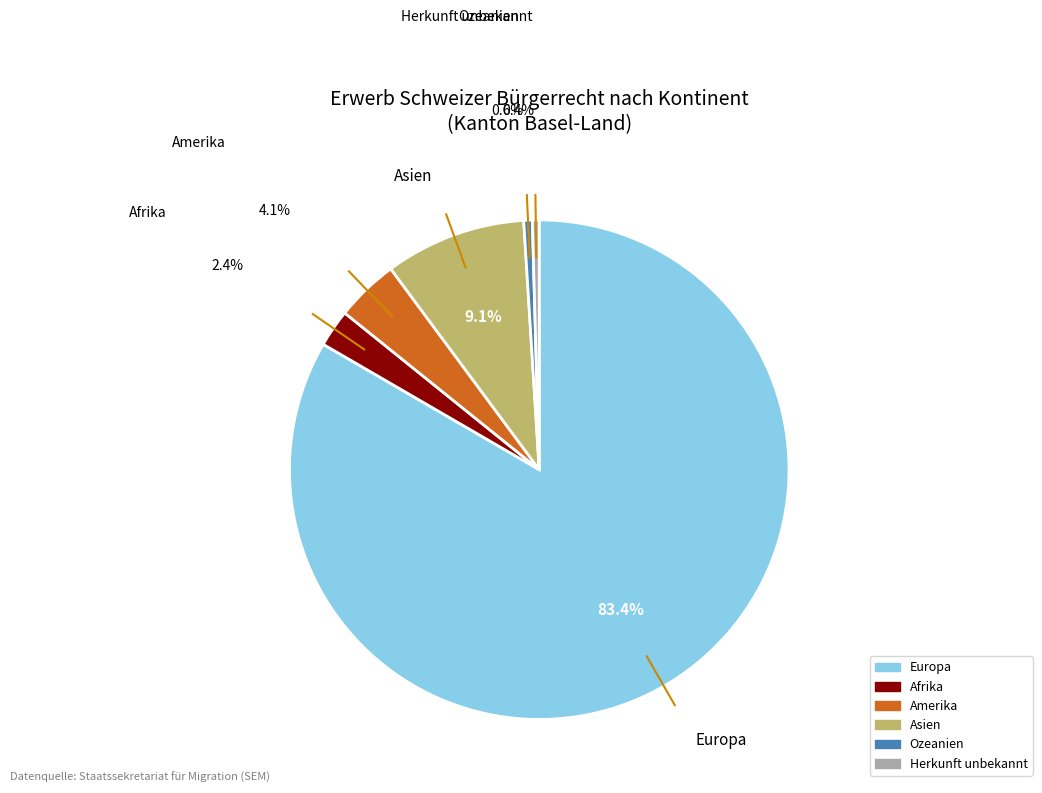

Is it true that Ozeanien is 1% of the pie?

True